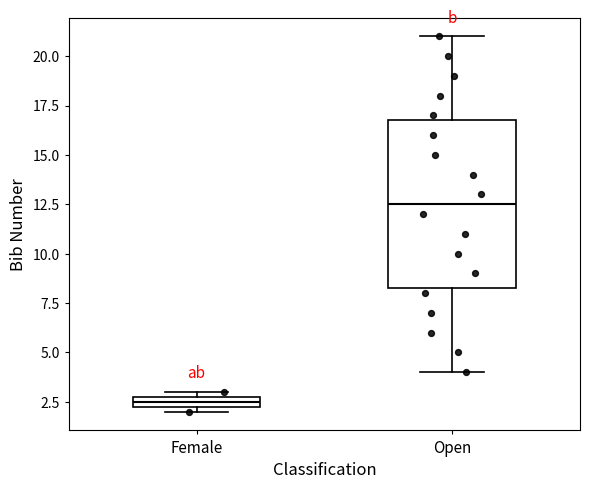

Which box is the tallest, from its lower edge to its upper edge?

Open